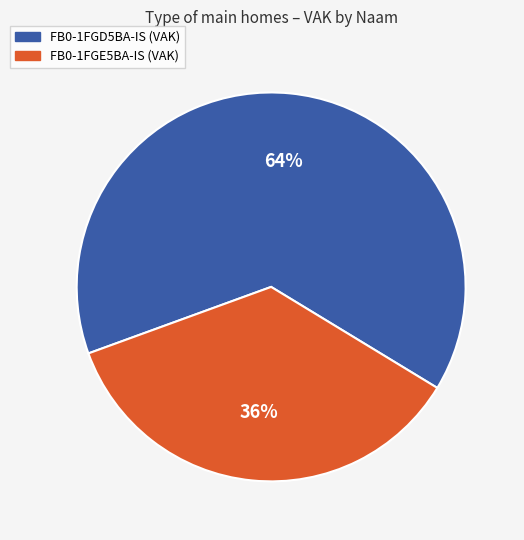

What is the largest slice in the pie chart?

FB0-1FGD5BA-IS